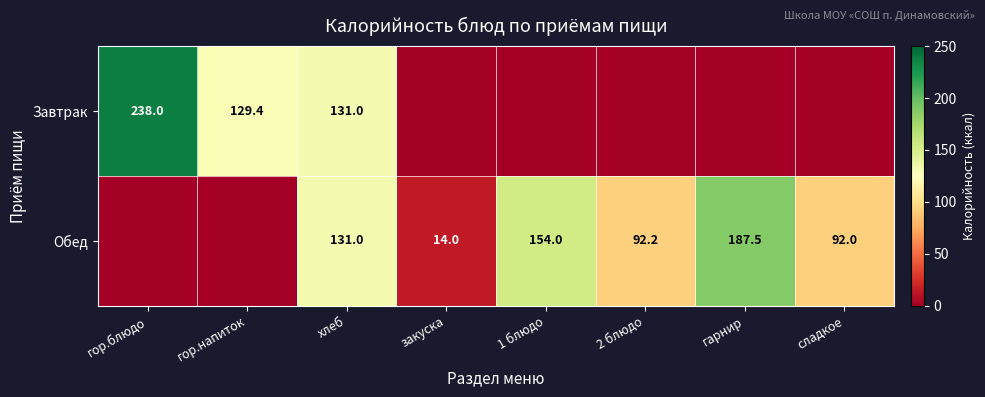

The value of Обед at 2 блюдо is 127.0. True or false?

False